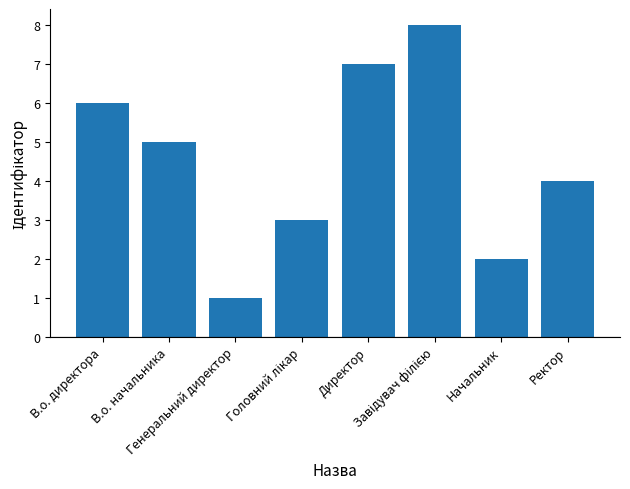

True or false: the data shows 7 at Ректор.

False